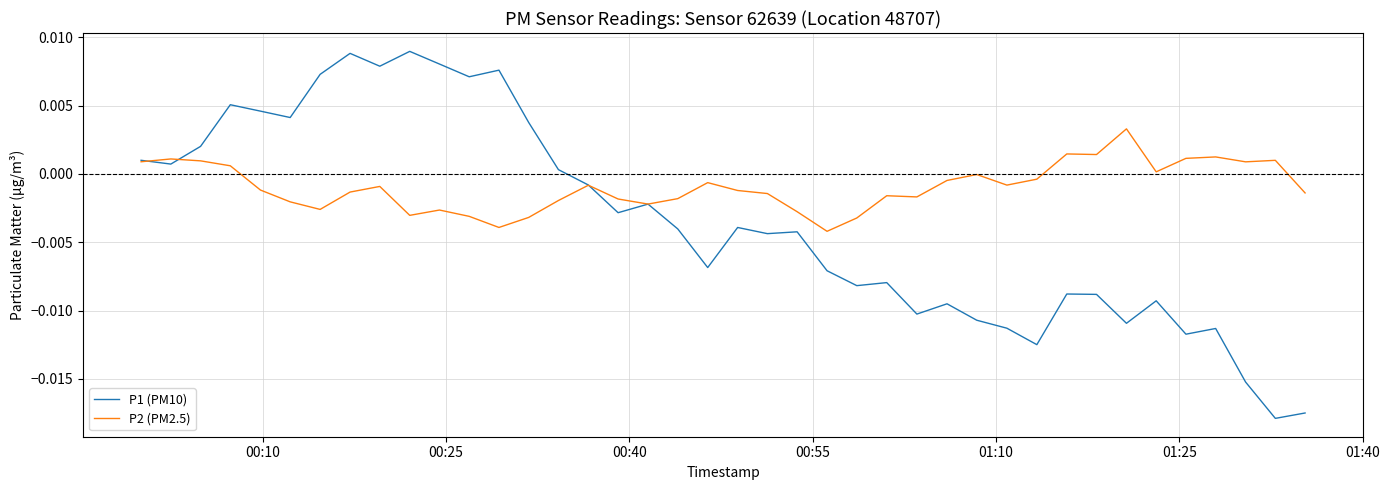

List the series in order of their overall mean, lowest first.

P1 (PM10), P2 (PM2.5)